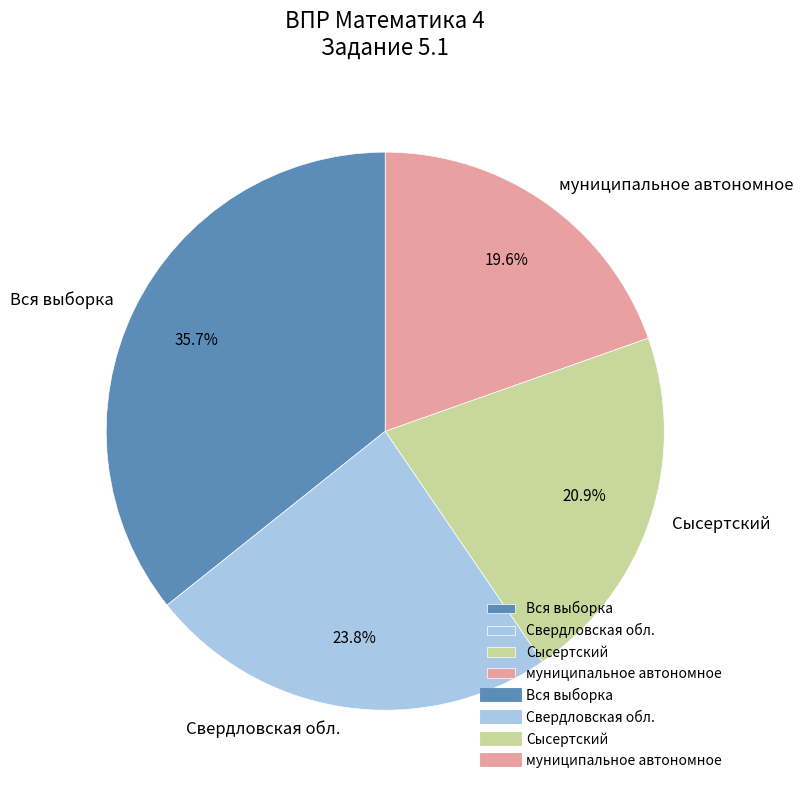

Does Свердловская обл. represent more than half of the total?

No